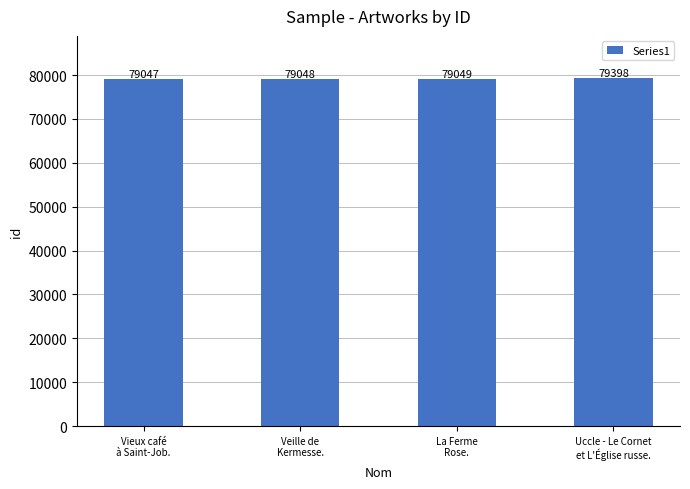

What is the minimum value shown in the chart?

79047